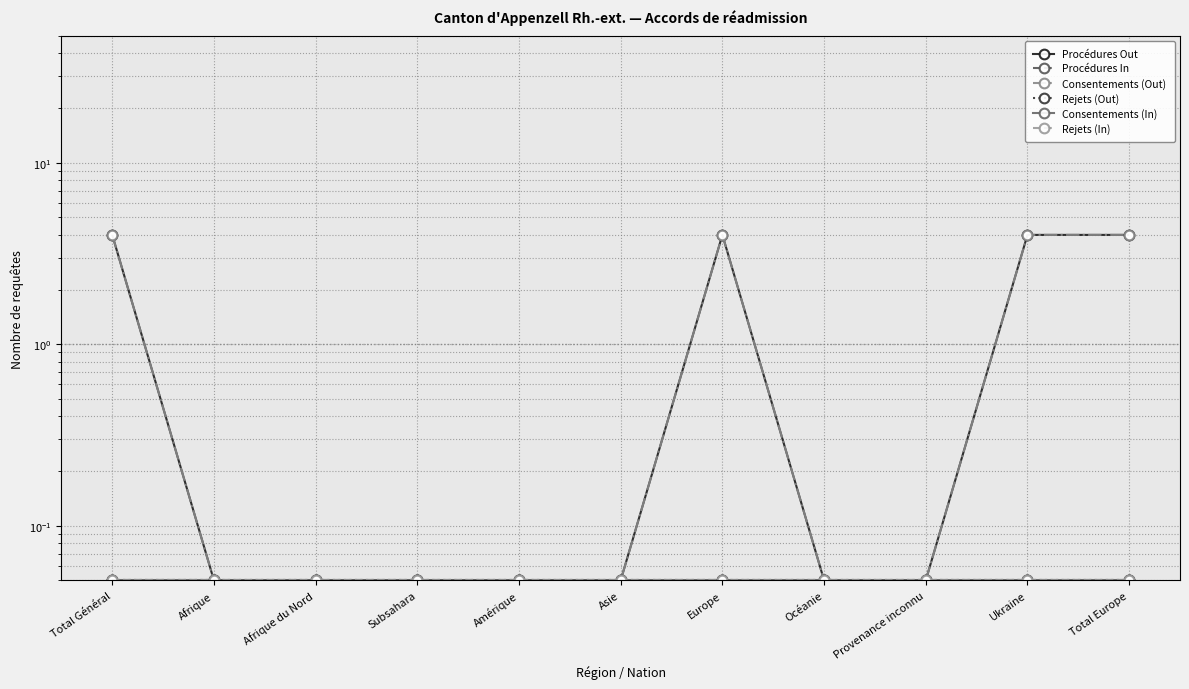

What position from the right is Subsahara?

8